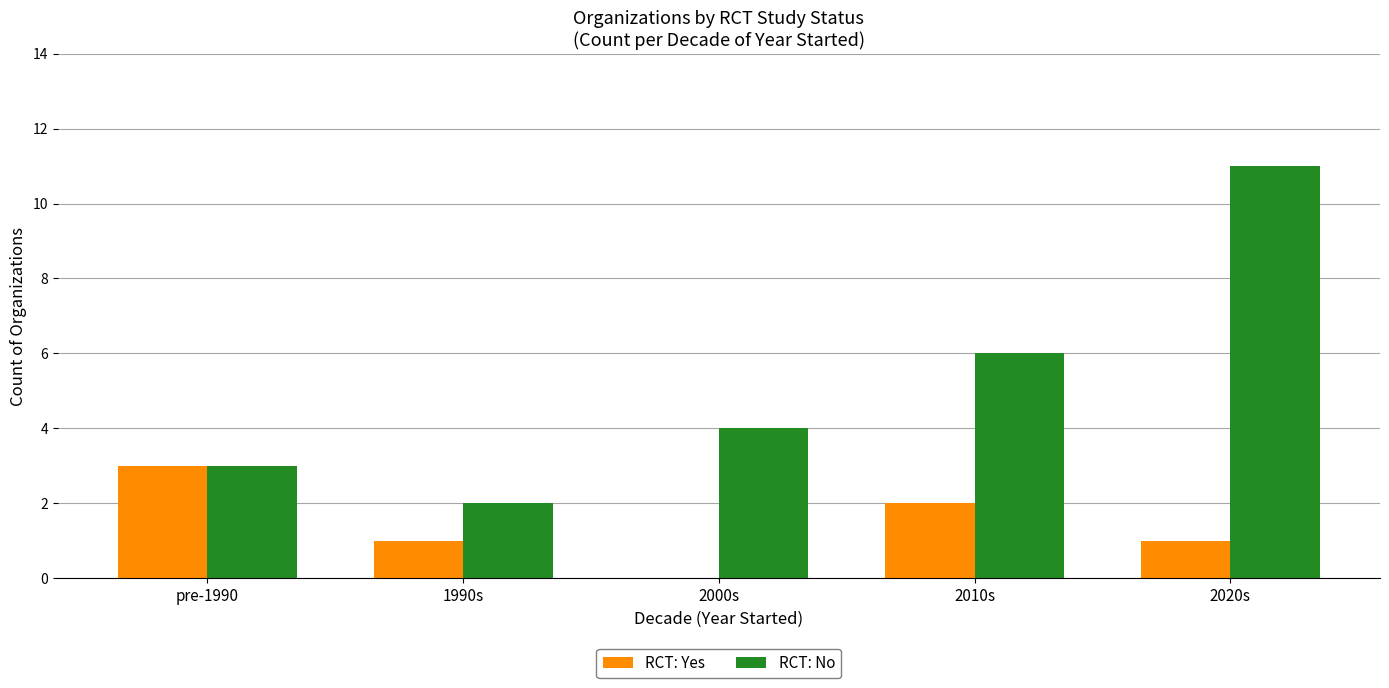

Is it true that RCT: No equals 11 at 2020s?

True